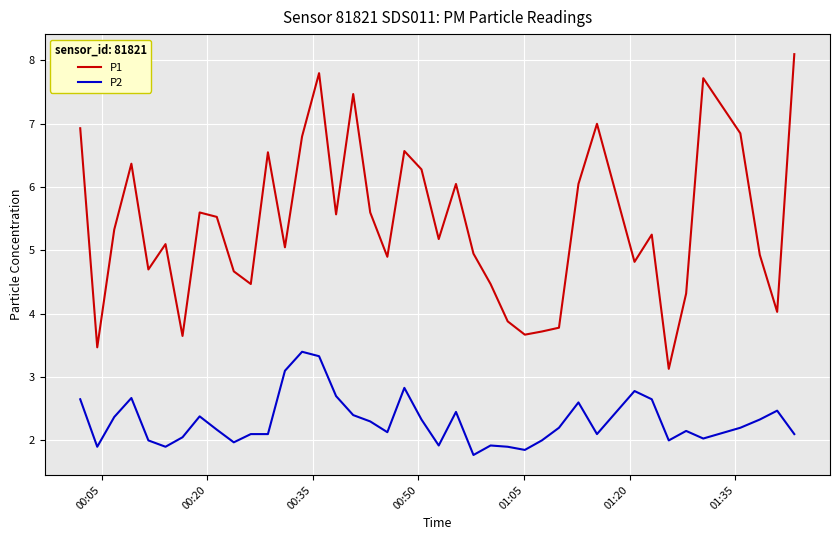

What are all the series names shown in the legend?

P1, P2